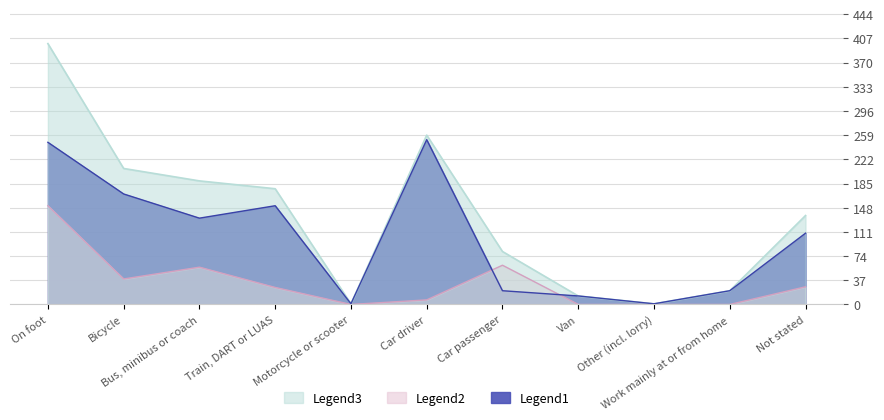

Reading left to right, list all the values displayed in this chart.

Legend1: 248	169	132	151	1	252	21	13	1	21	109
Legend2: 151	39	57	26	0	7	60	0	0	0	27
Legend3: 399	208	189	177	1	259	81	13	1	21	136